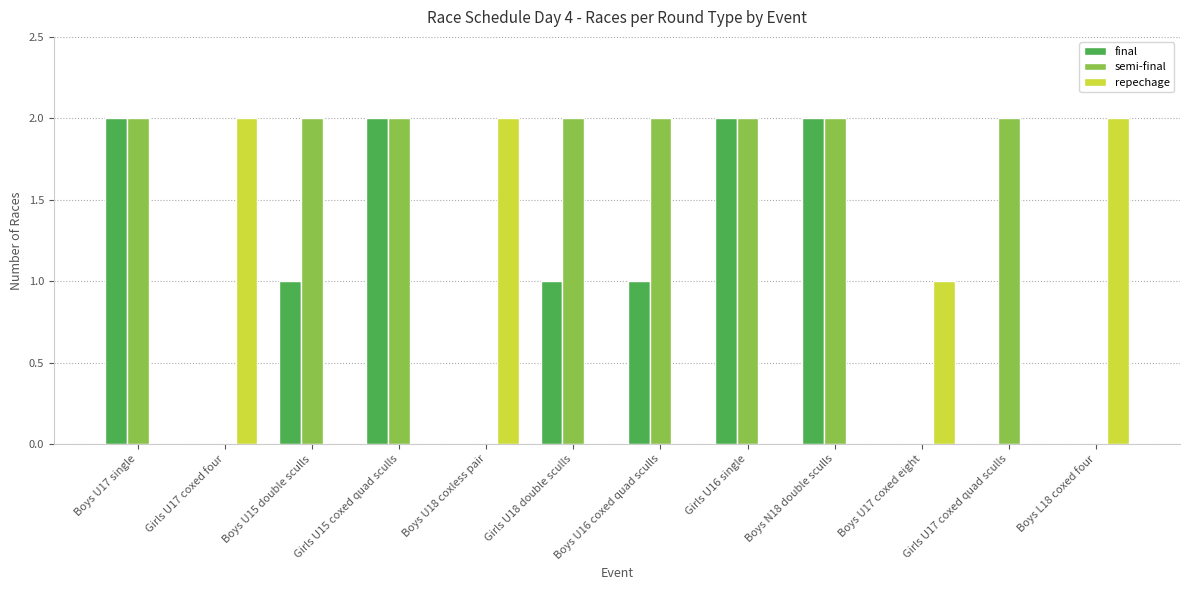

How many series are shown in this chart?

3